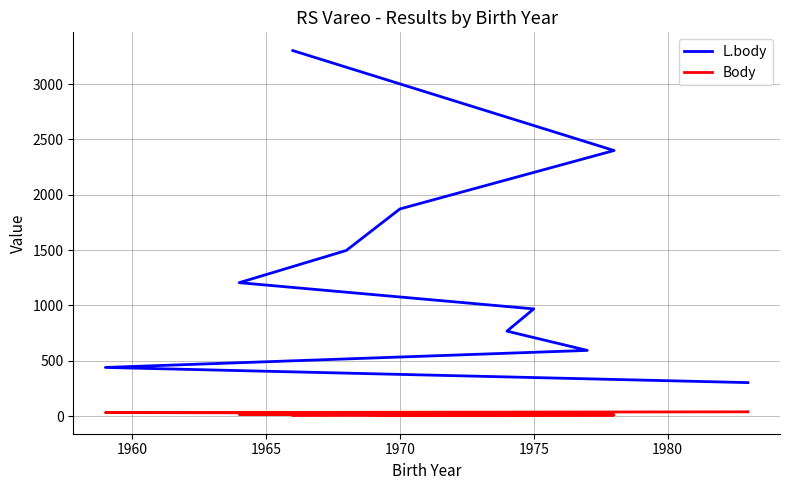

What is the lowest value of the L.body series?

303